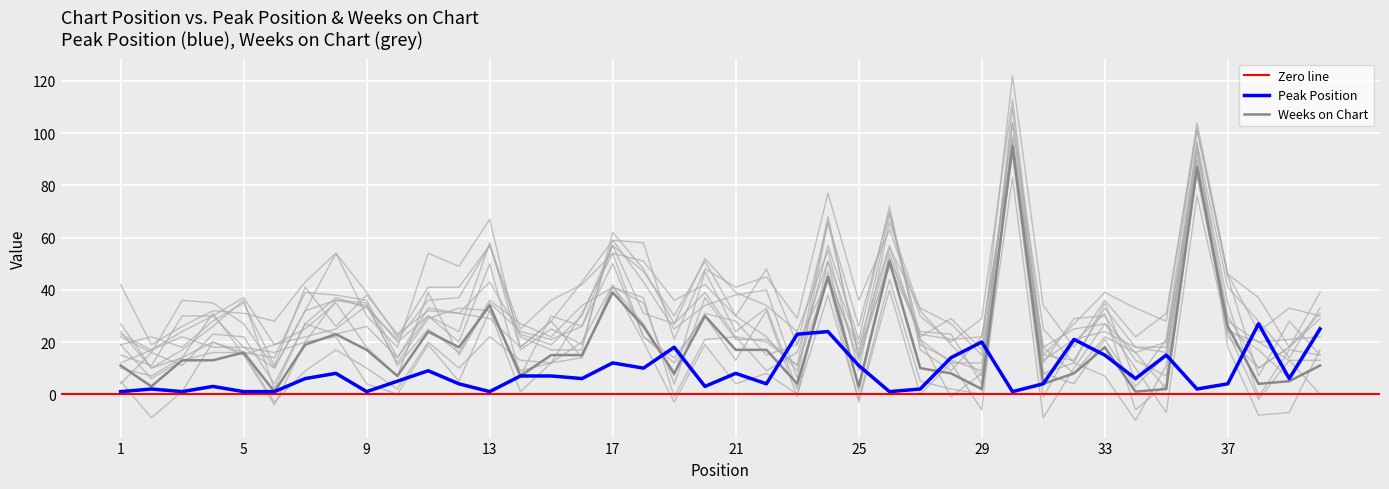

At which category is the sum across all series the highest?

30